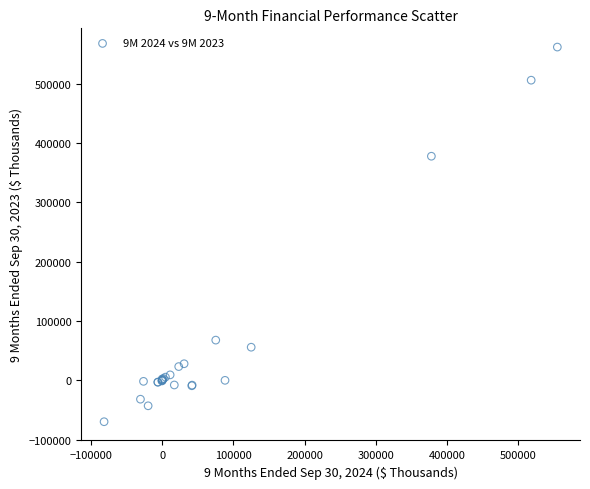

What Y value in the scatter plot is closest to 246015?

377794